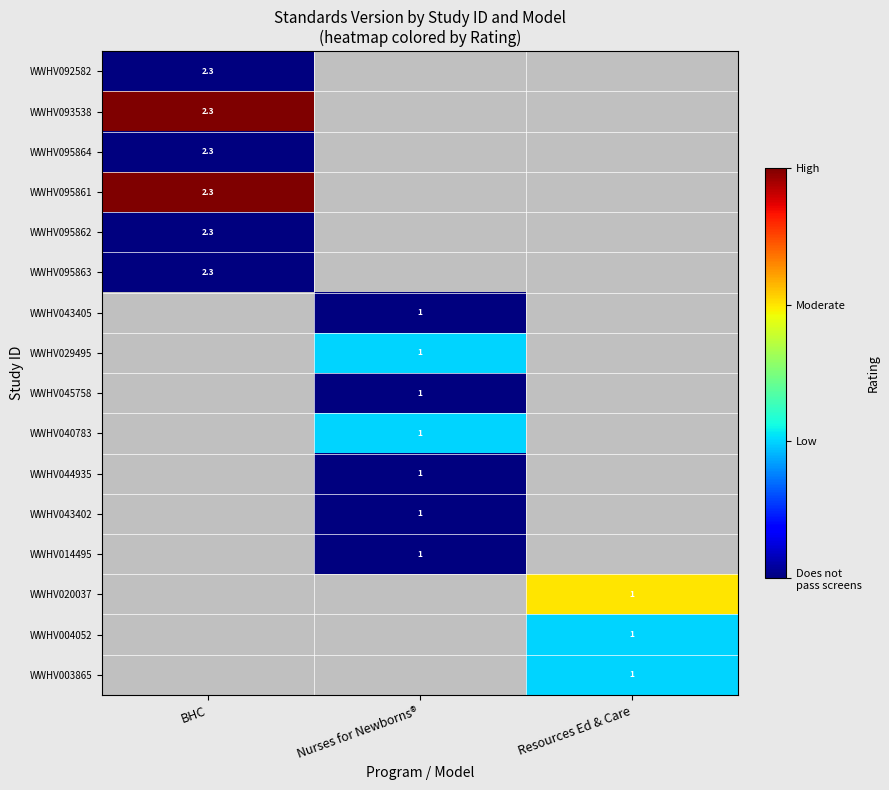

How many data points does each series have?

3